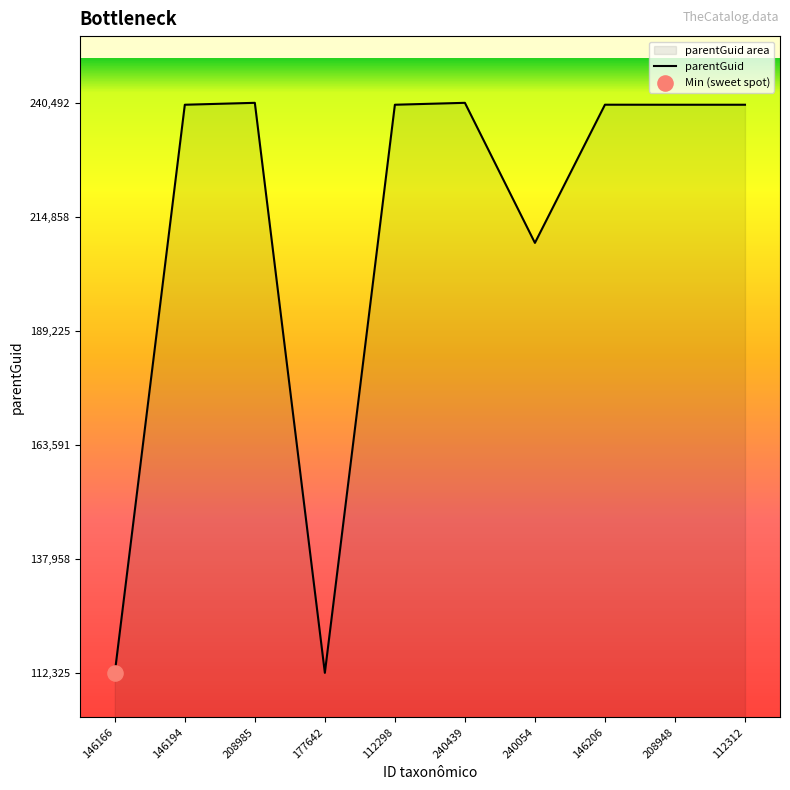

What is the change in value from 177642 to 240054?

+96673